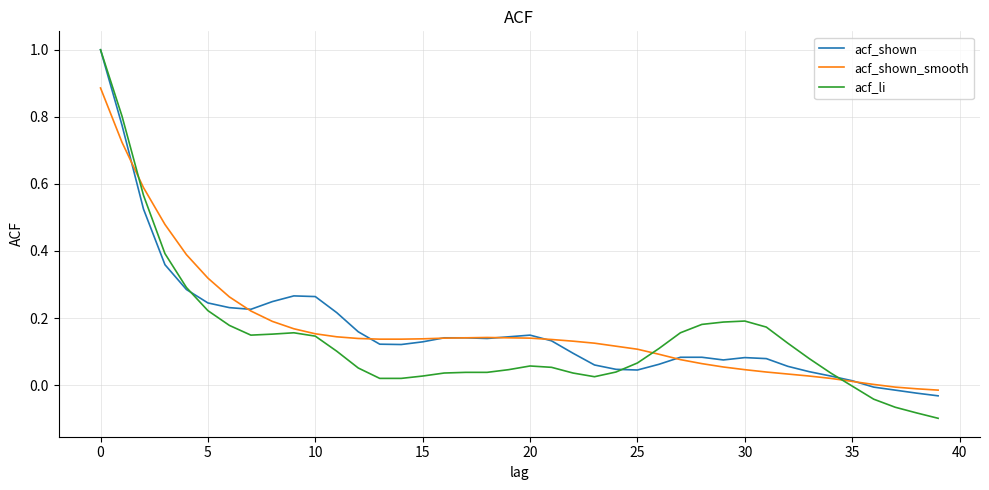

Which series has the largest range (max minus min)?

acf_li